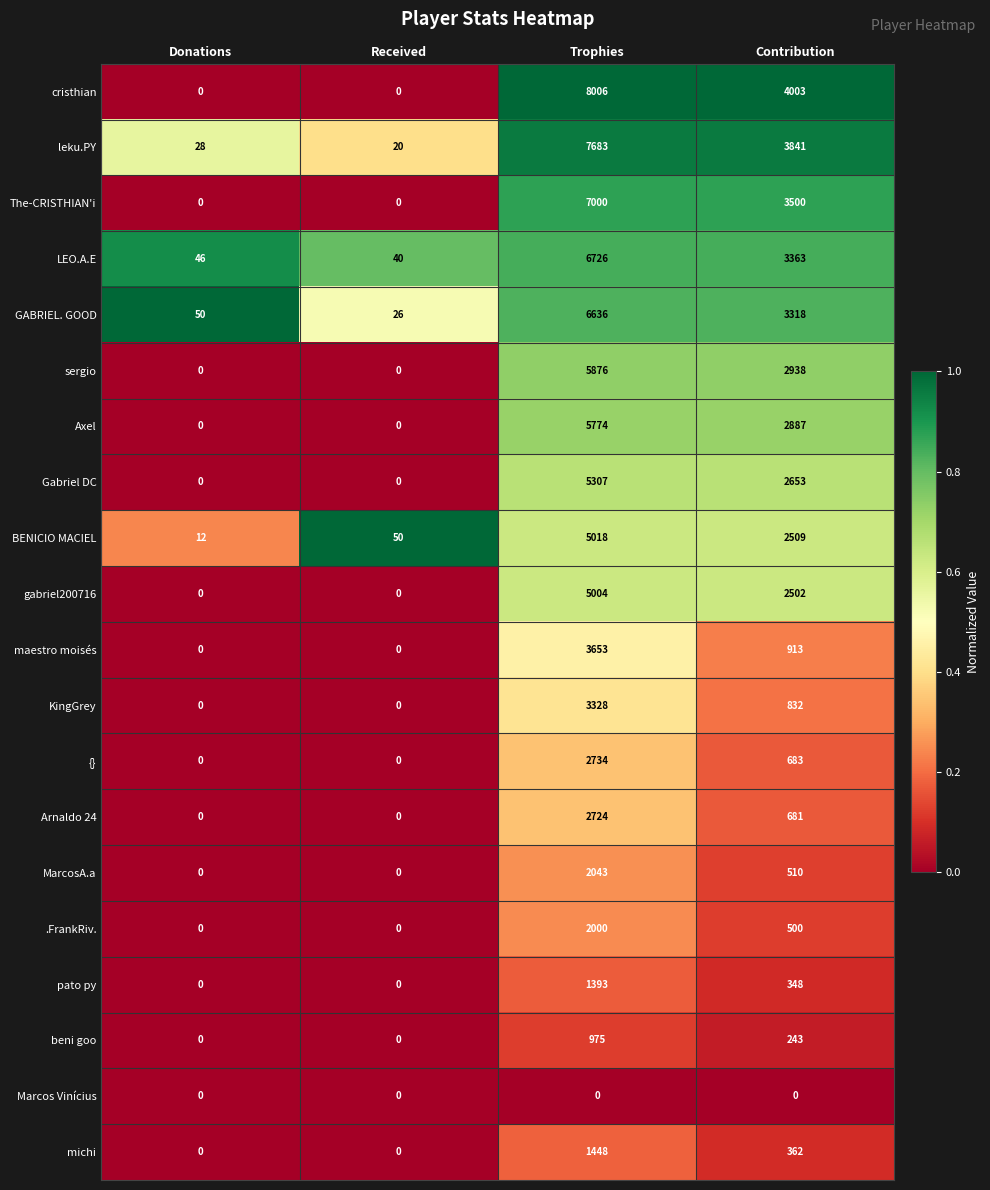

Is the value of .FrankRiv. at Trophies greater than the value of leku.PY at Trophies?

No